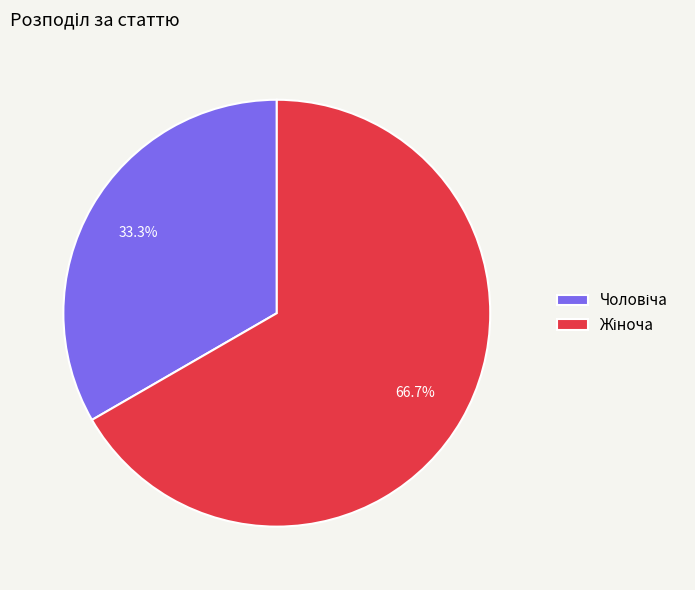

Is there a majority slice in this chart?

Yes